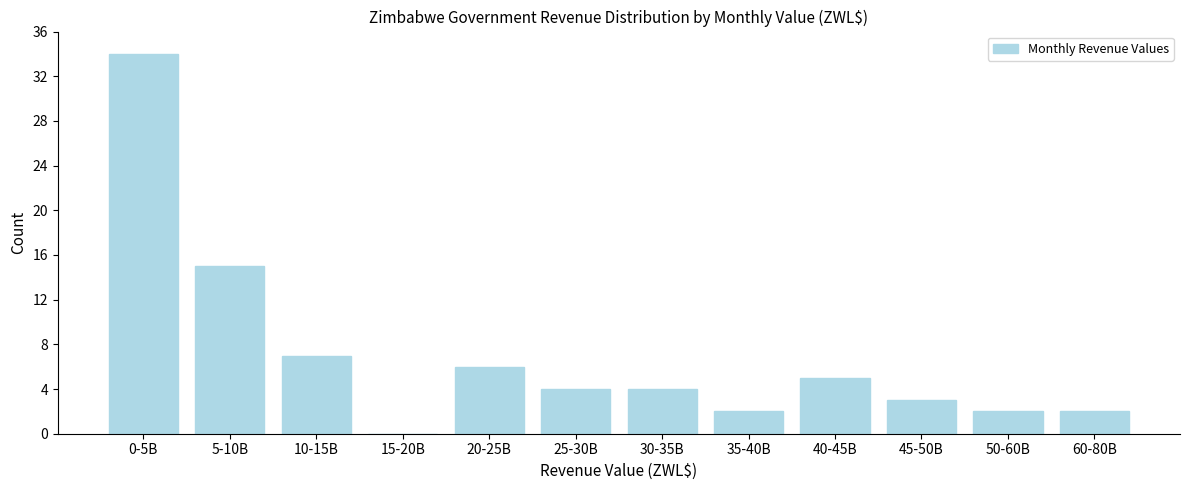

Reading left to right, list all the values displayed in this chart.

0-5B=34	5-10B=15	10-15B=7	15-20B=0	20-25B=6	25-30B=4	30-35B=4	35-40B=2	40-45B=5	45-50B=3	50-60B=2	60-80B=2